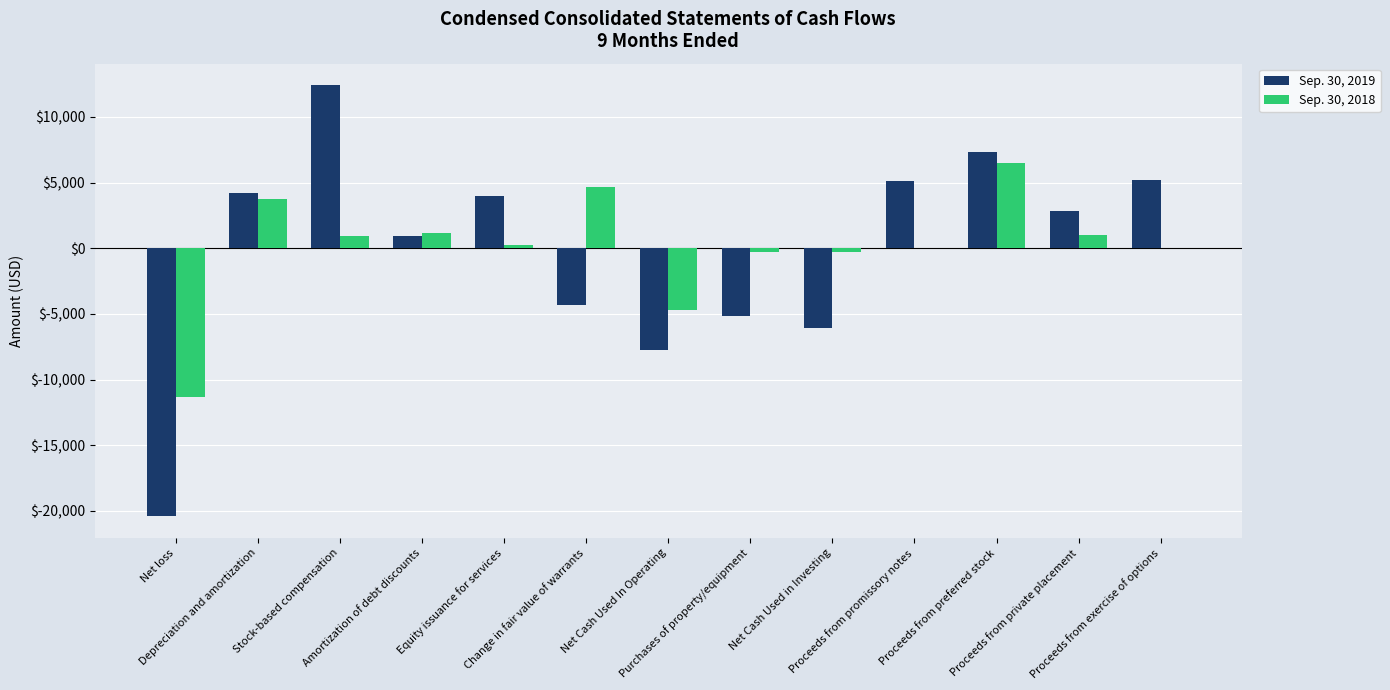

What is the sum of the Sep. 30, 2019 values at Net loss and Stock-based compensation?

-8005